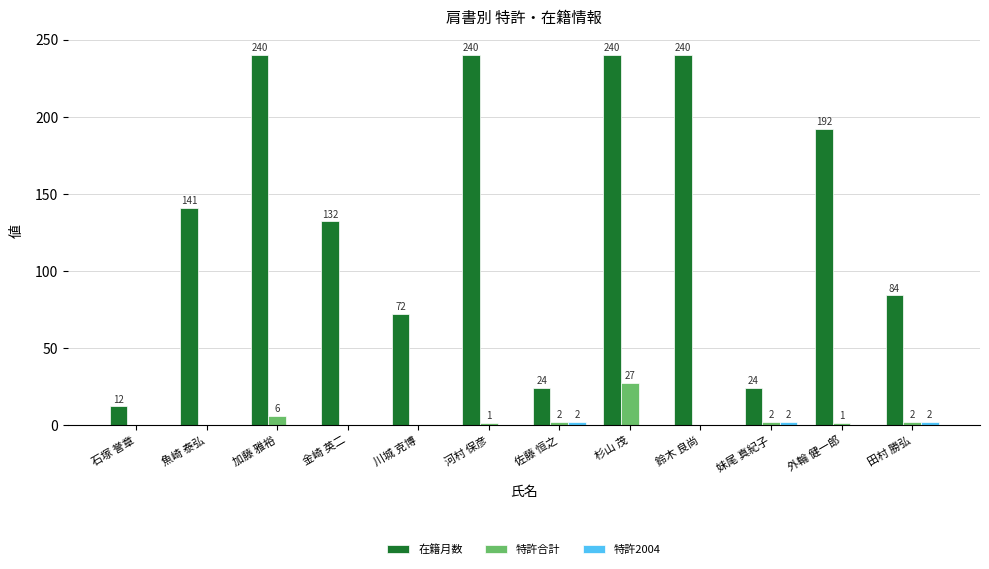

At which label is 特許合計 closest to 13?

加藤 雅裕